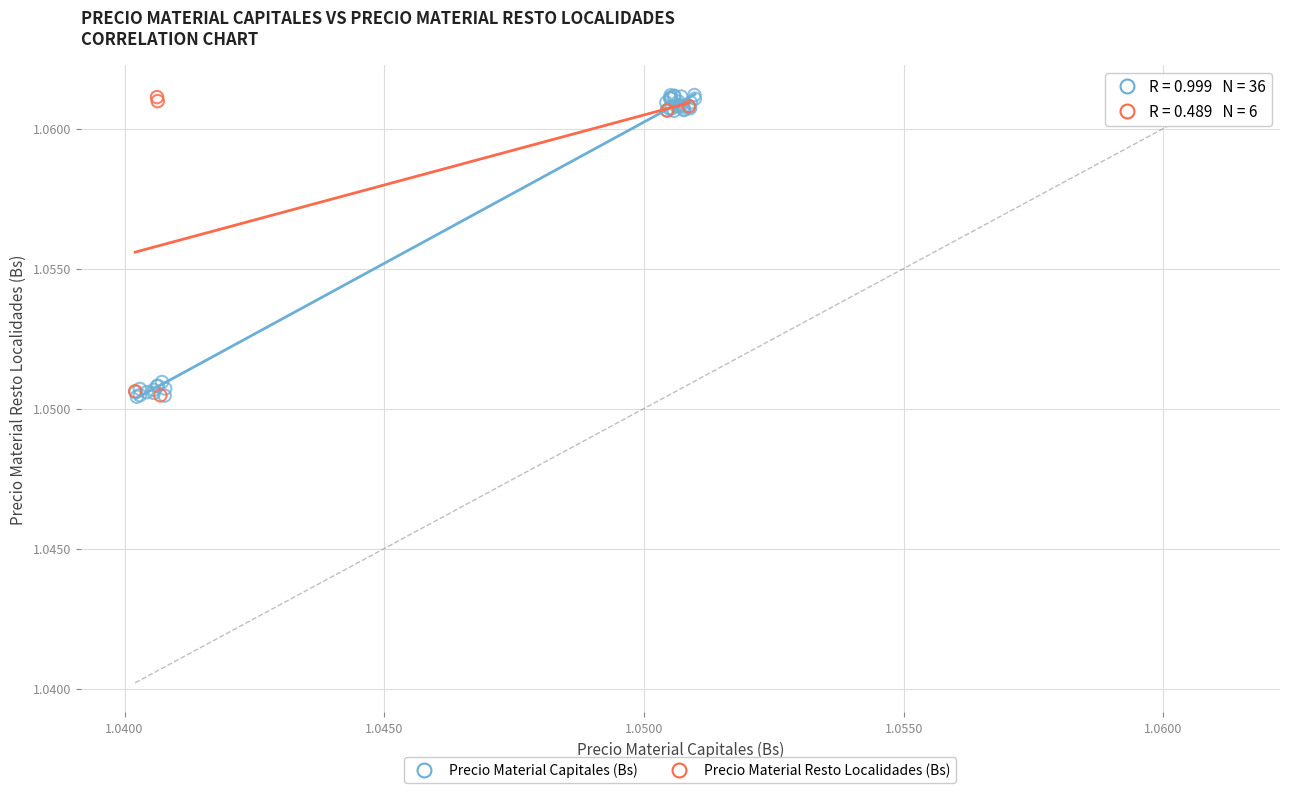

Which series has the largest Y range (max minus min)?

Precio Material Capitales (Bs)